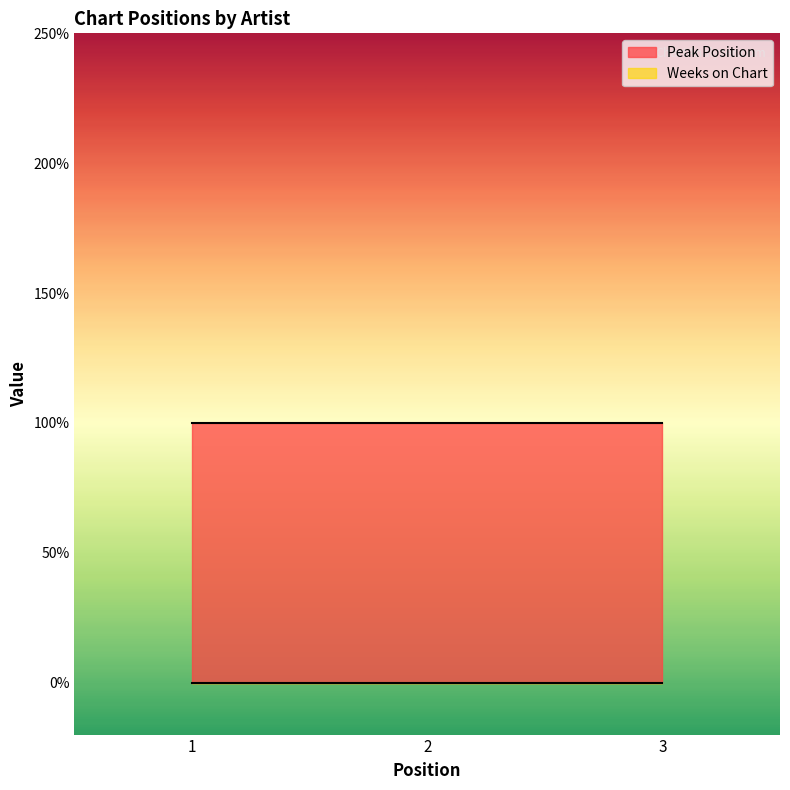

What is the maximum value shown in the chart?

1